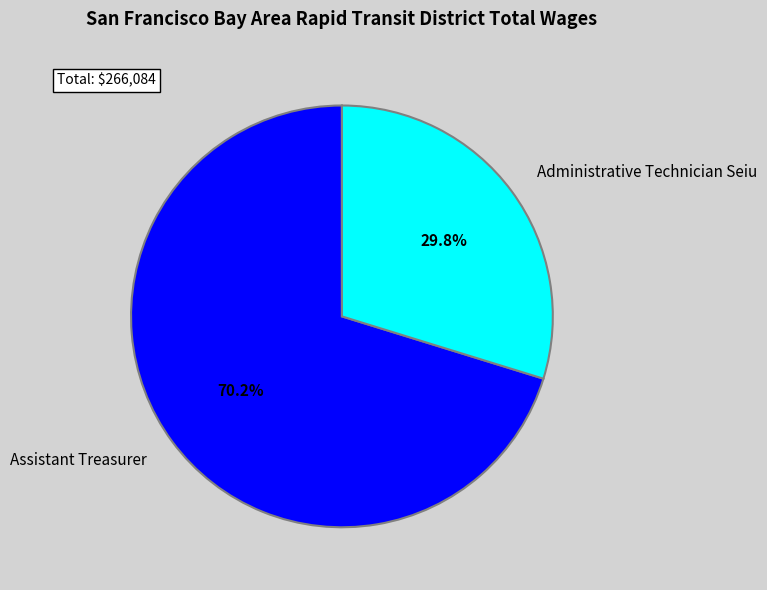

Count the number of slices in the pie.

2